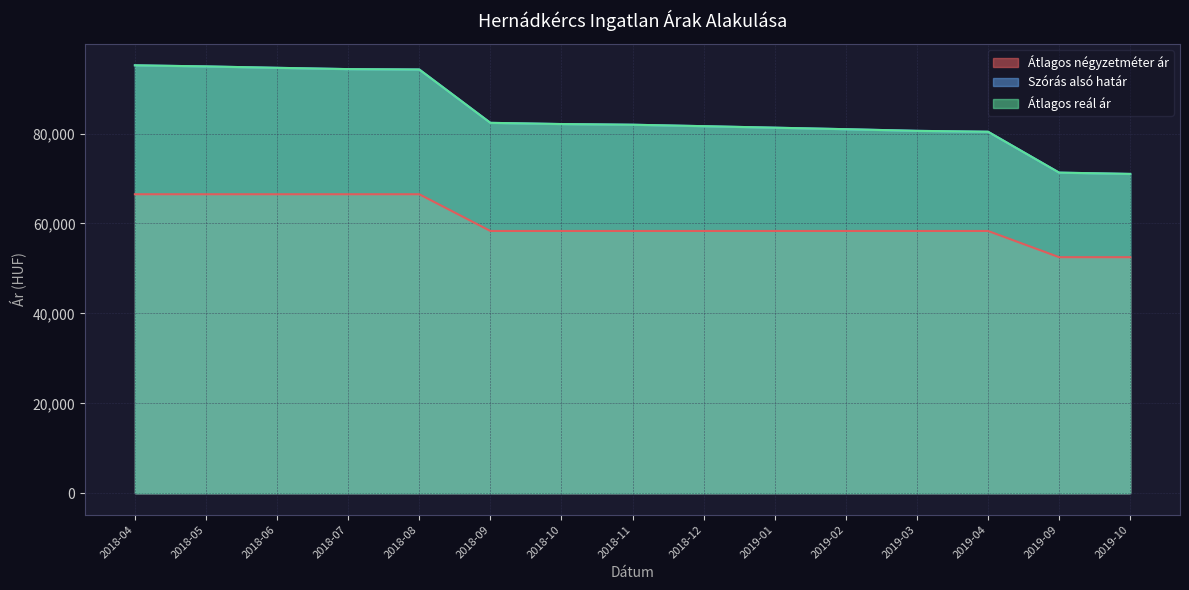

Does the chart have visible grid lines?

Yes